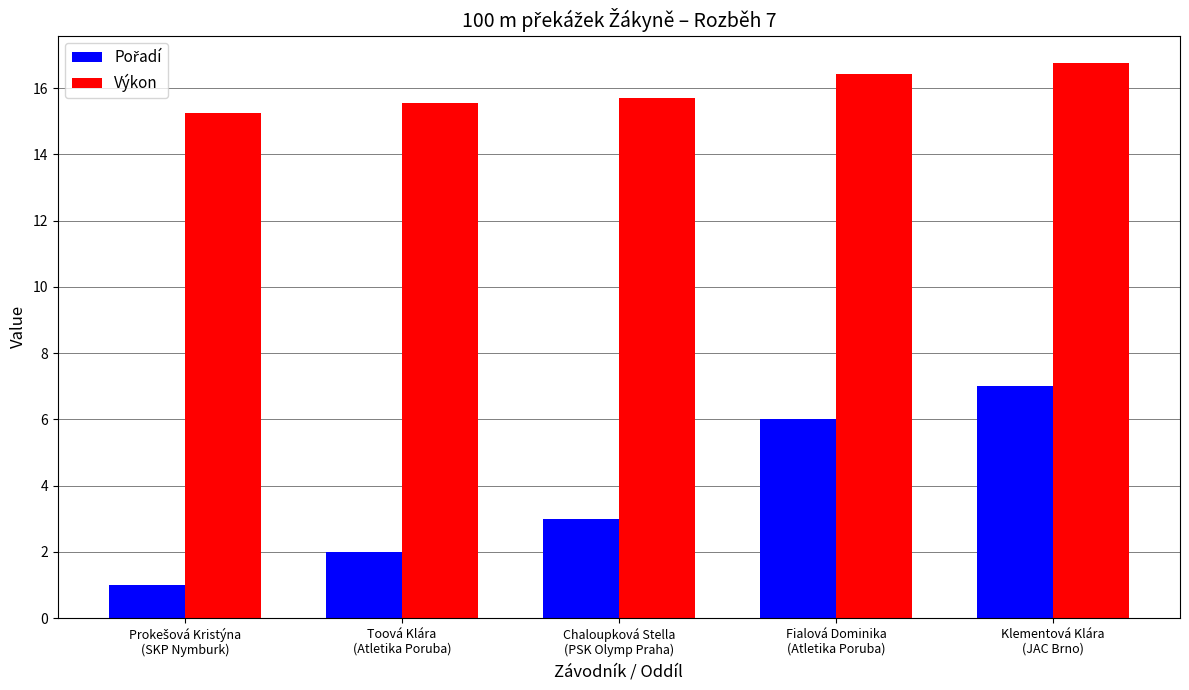

How many data points does each series have?

5